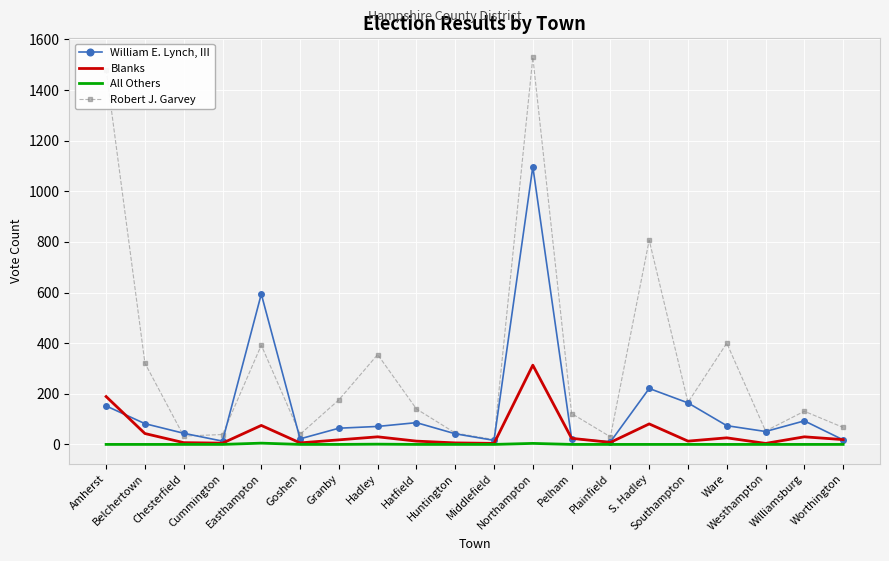

Where do William E. Lynch, III and Blanks first cross each other?

Amherst and Belchertown